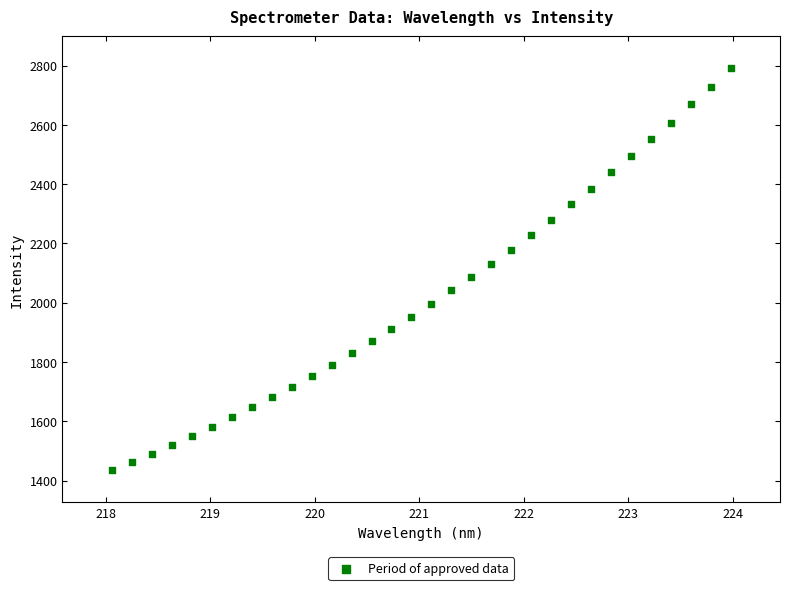

What is the range of X values (max minus min)?

5.9